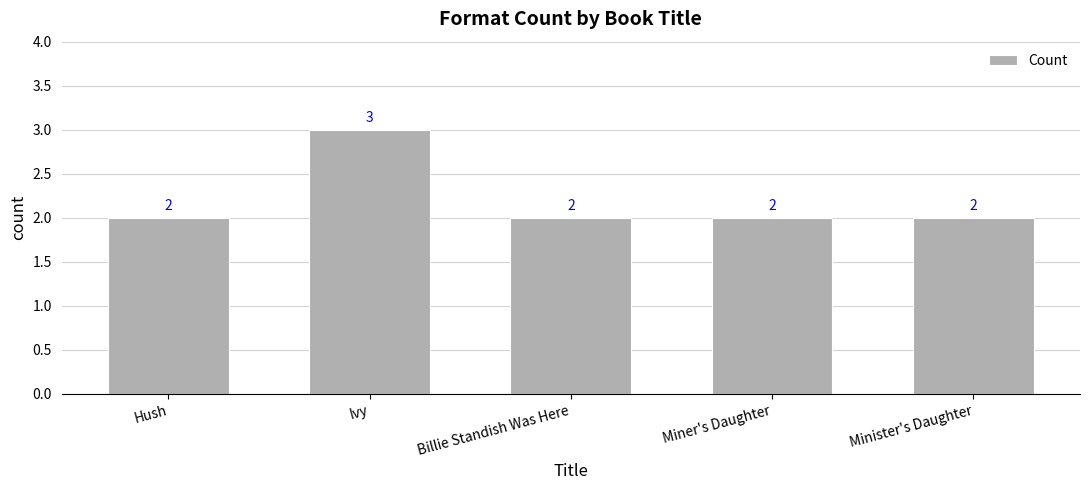

What is the ratio of the value at Miner's Daughter to the value at Minister's Daughter?

1.0